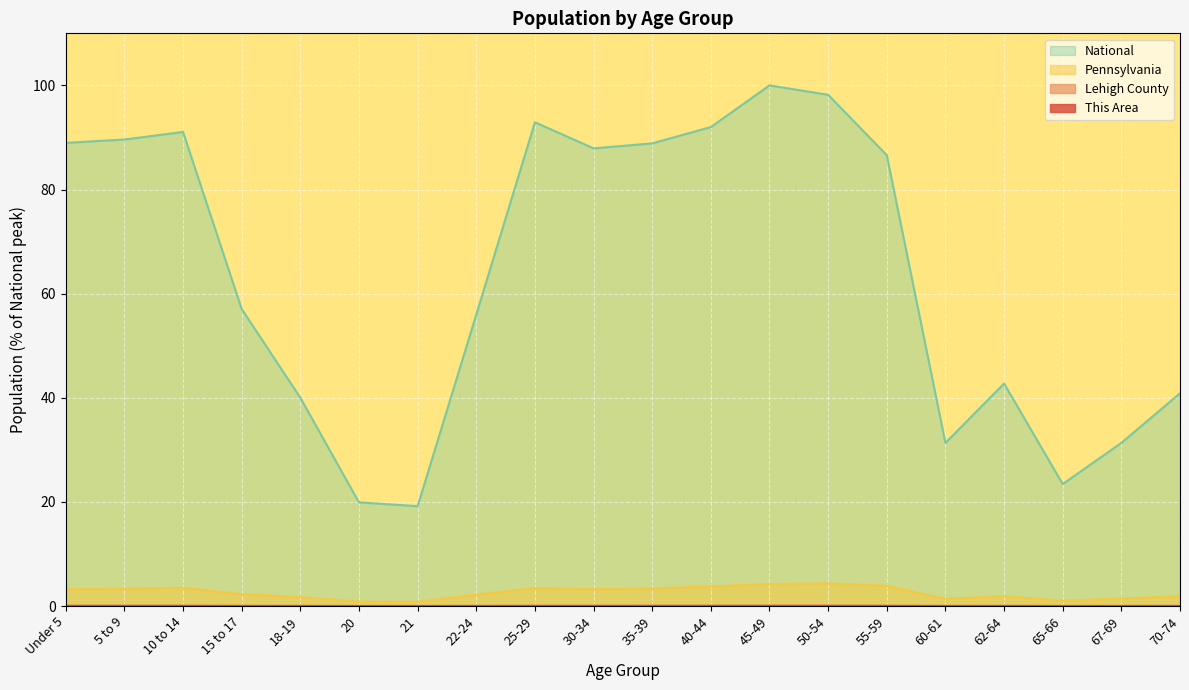

True or false: This Area and Pennsylvania intersect in this chart.

False